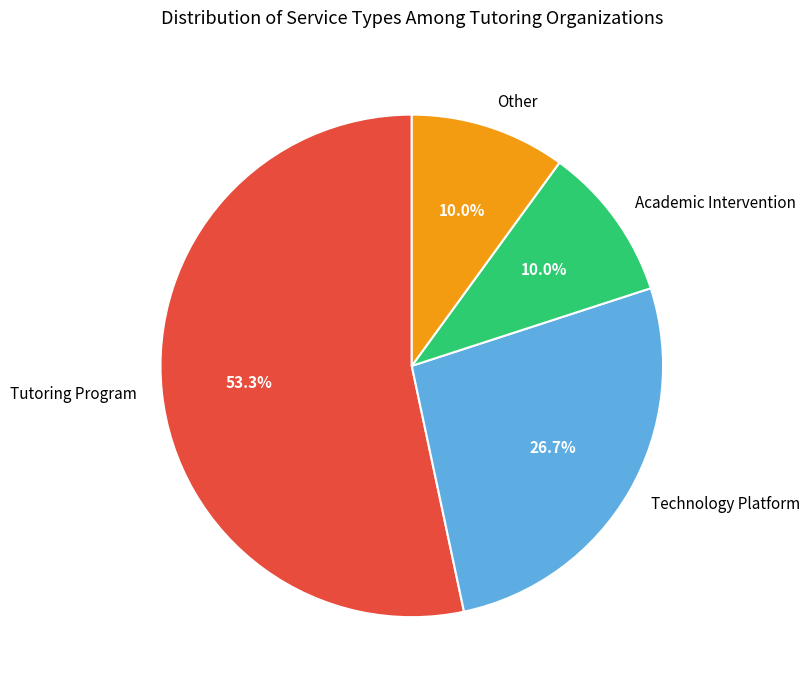

To the nearest percent, what portion does Academic Intervention represent?

10%